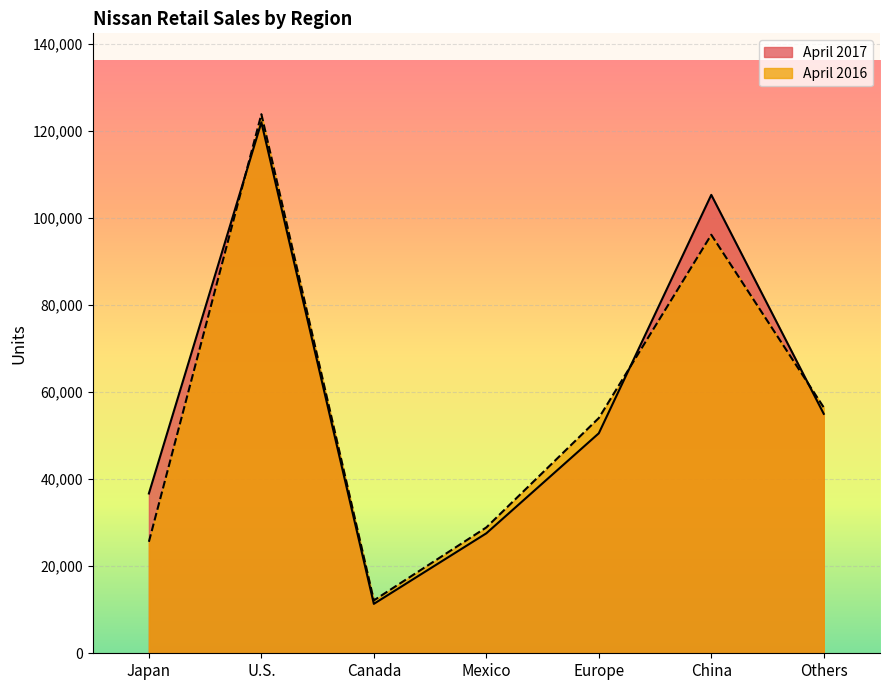

Between which two adjacent categories do April 2017 and April 2016 first intersect?

Japan and U.S.